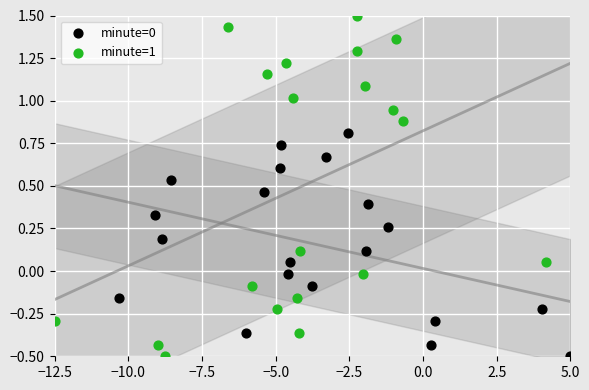

Which series reaches the maximum Y coordinate?

minute=1